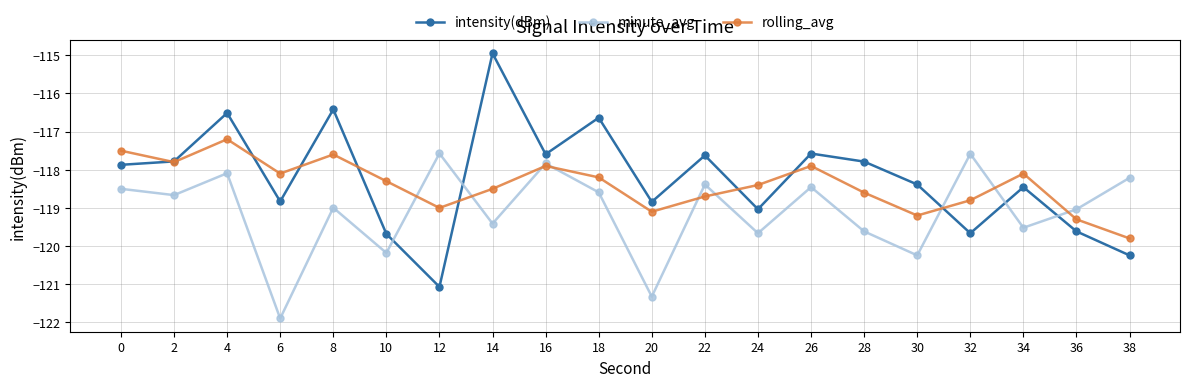

Rank the series by their average value, from highest to lowest.

intensity(dBm), rolling_avg, minute_avg